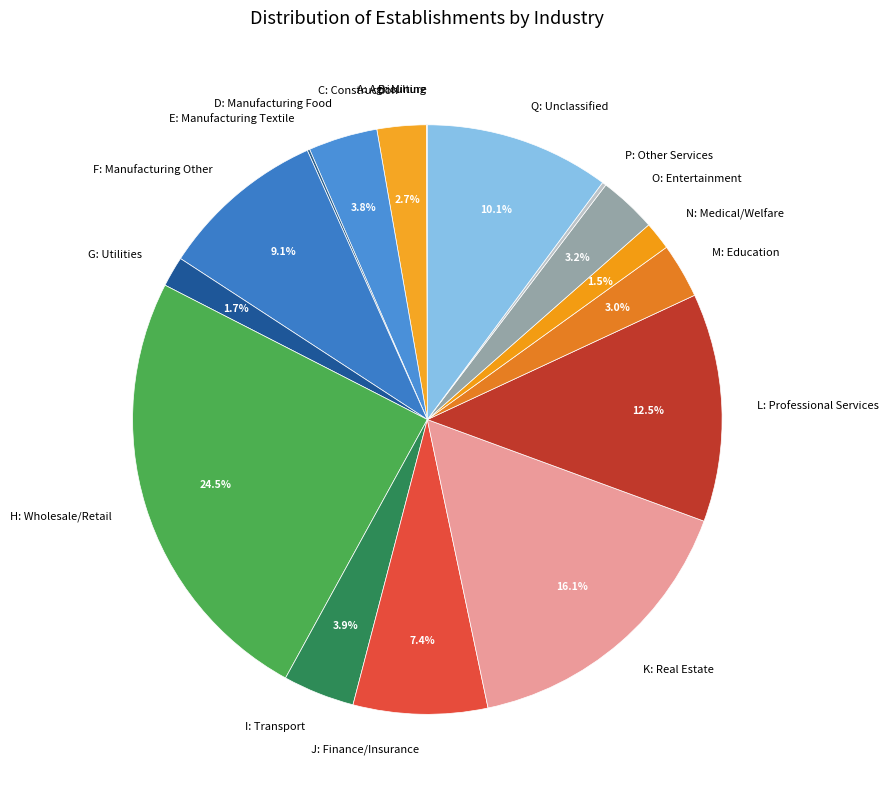

Is the sum of F: Manufacturing Other and N: Medical/Welfare greater than half?

No